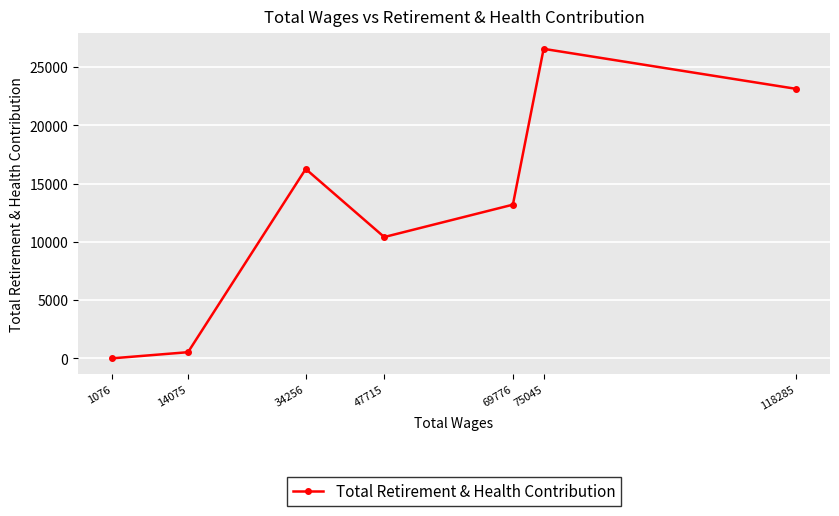

How many interior local valleys (lower than both neighbors) does the data have?

1